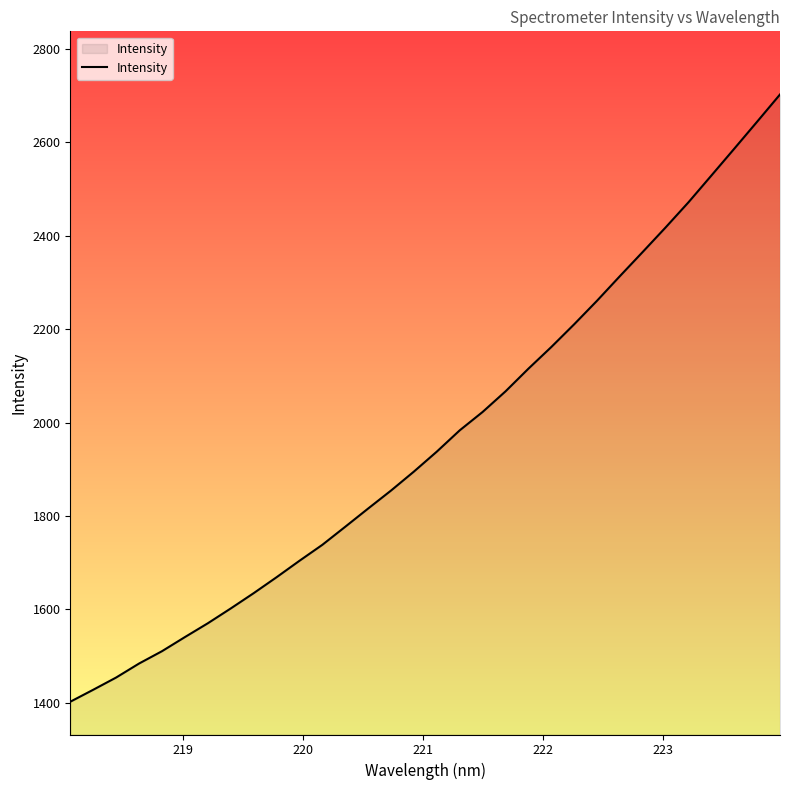

What is the minimum value shown in the chart?

1402.6